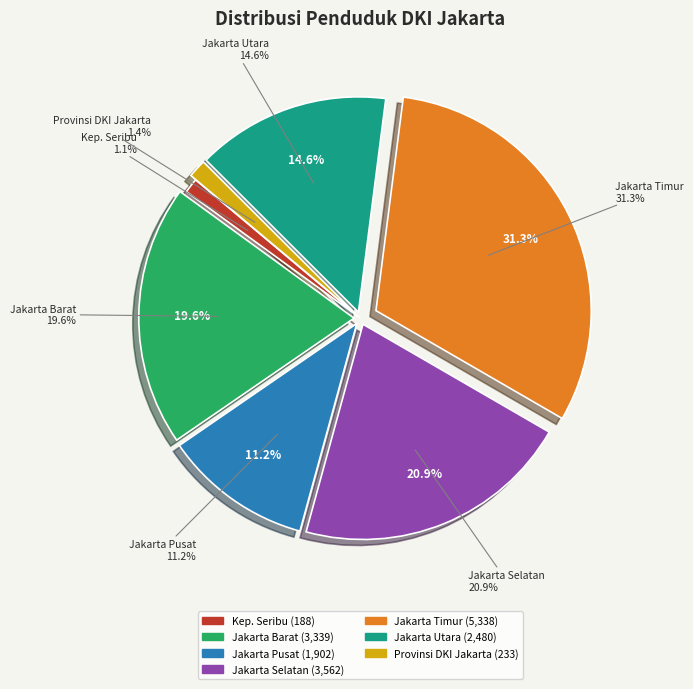

To the nearest percent, what is the difference between the largest and smallest slice percentages?

30%